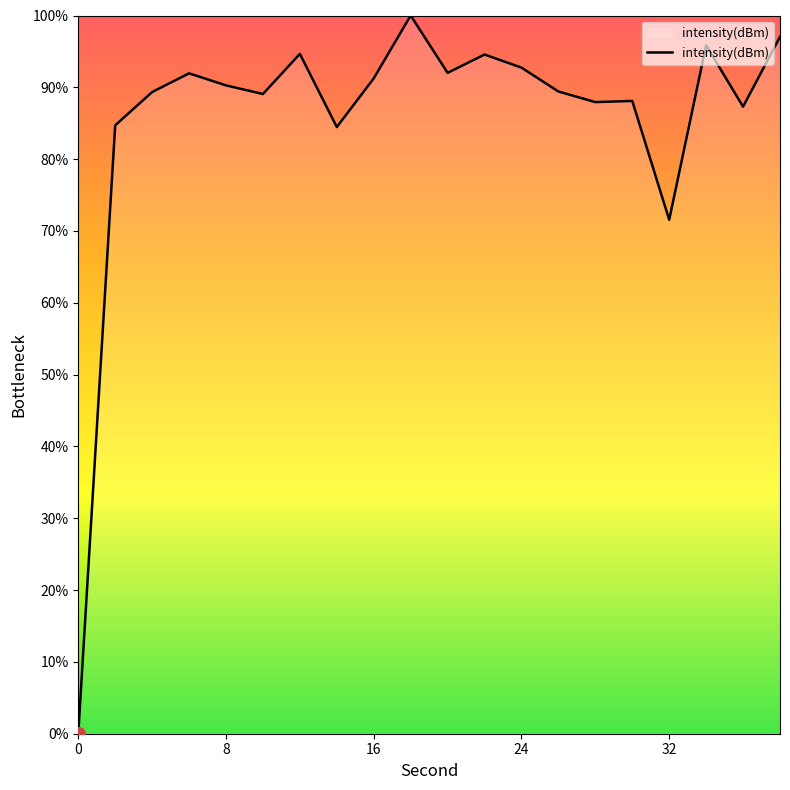

What is the difference between the maximum and minimum values?

100.0